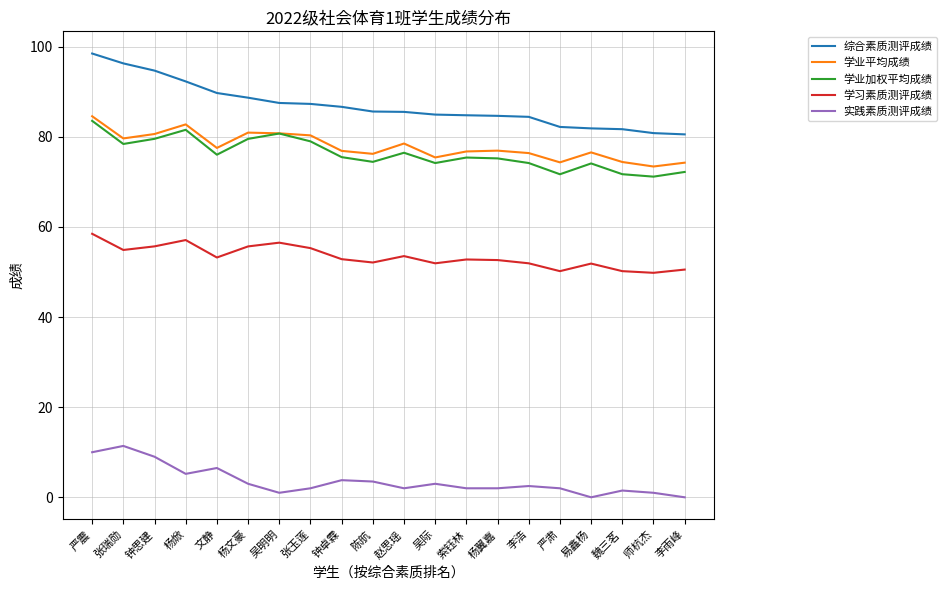

In 学业平均成绩, how many points are lower than both neighbors (excluding endpoints)?

6